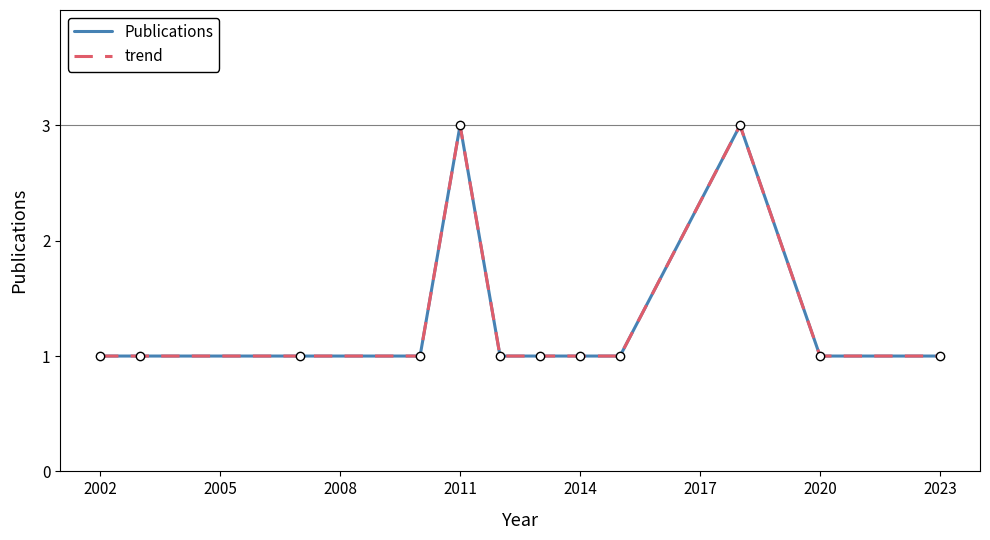

Does the chart have visible grid lines?

No